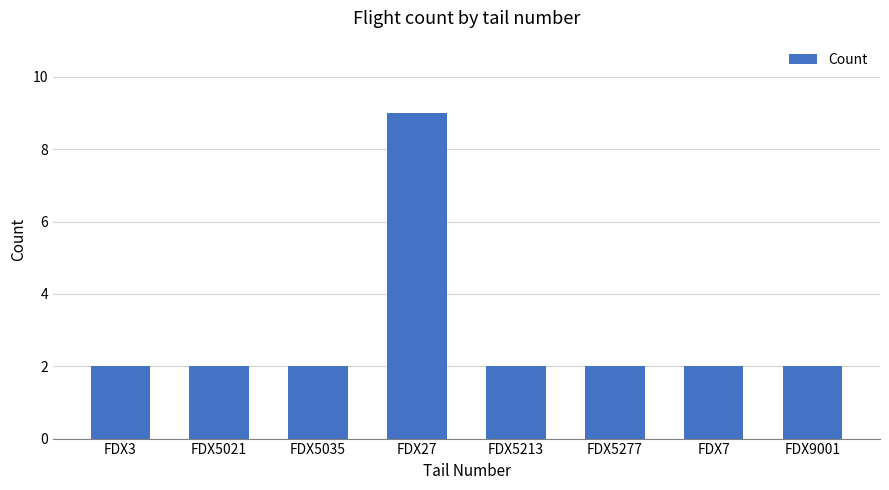

Which has a higher value, FDX5277 or FDX27?

FDX27